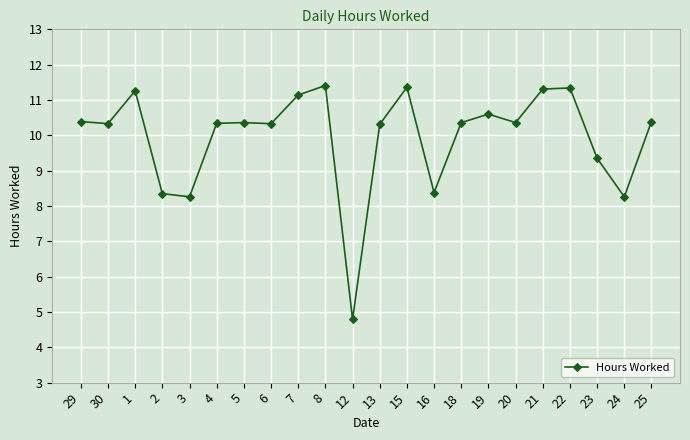

What is the change in value from 2 to 25?

+2.0